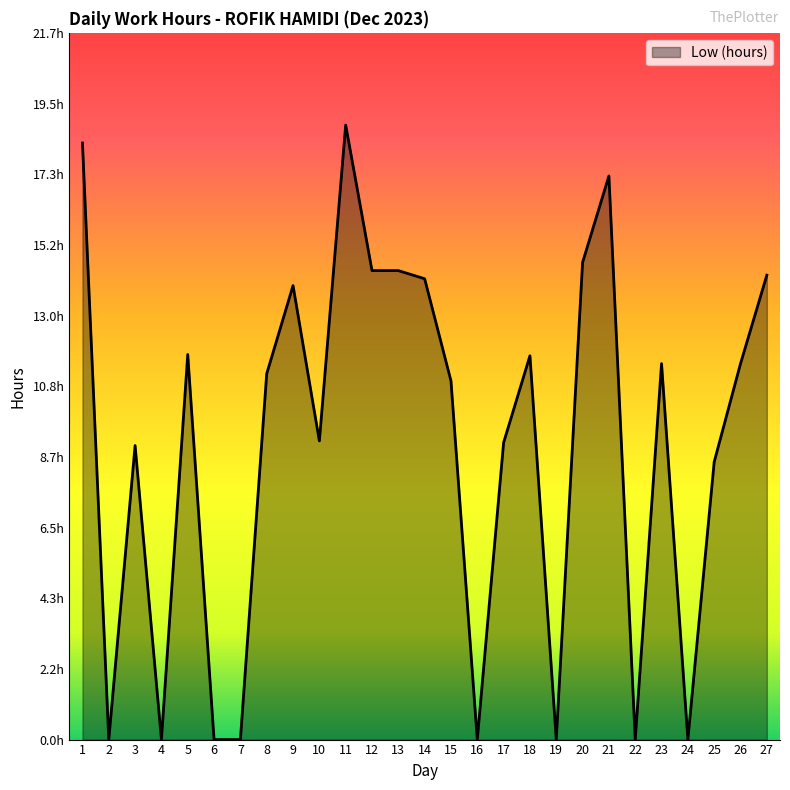

What is the change in value from 8 to 16?

-11.2